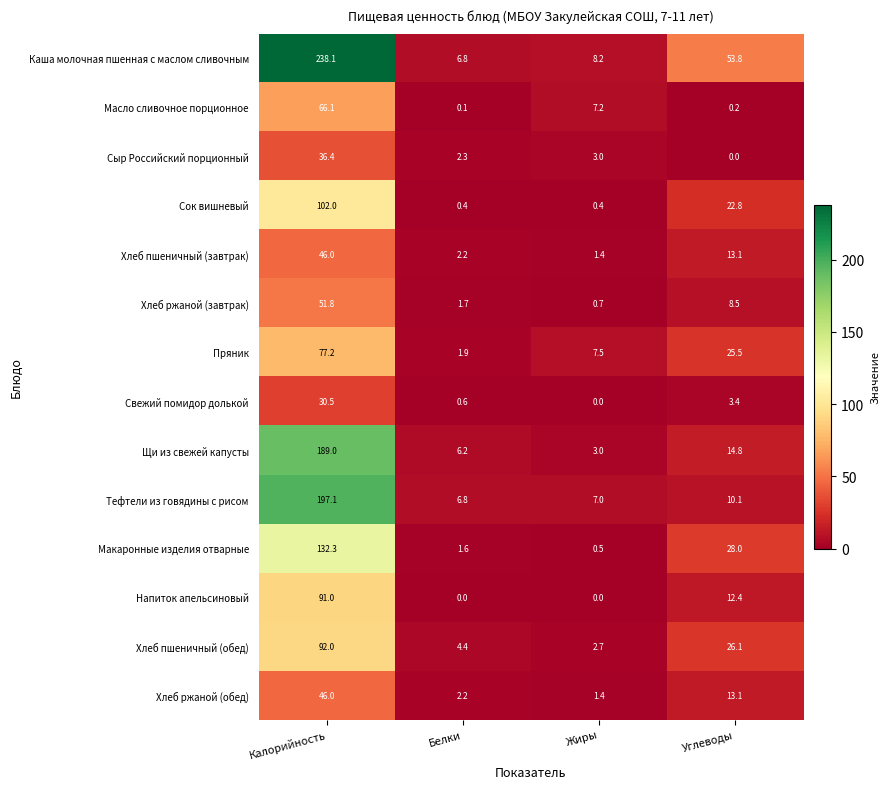

List the labels in order of Щи из свежей капусты value, largest first.

Калорийность, Углеводы, Белки, Жиры